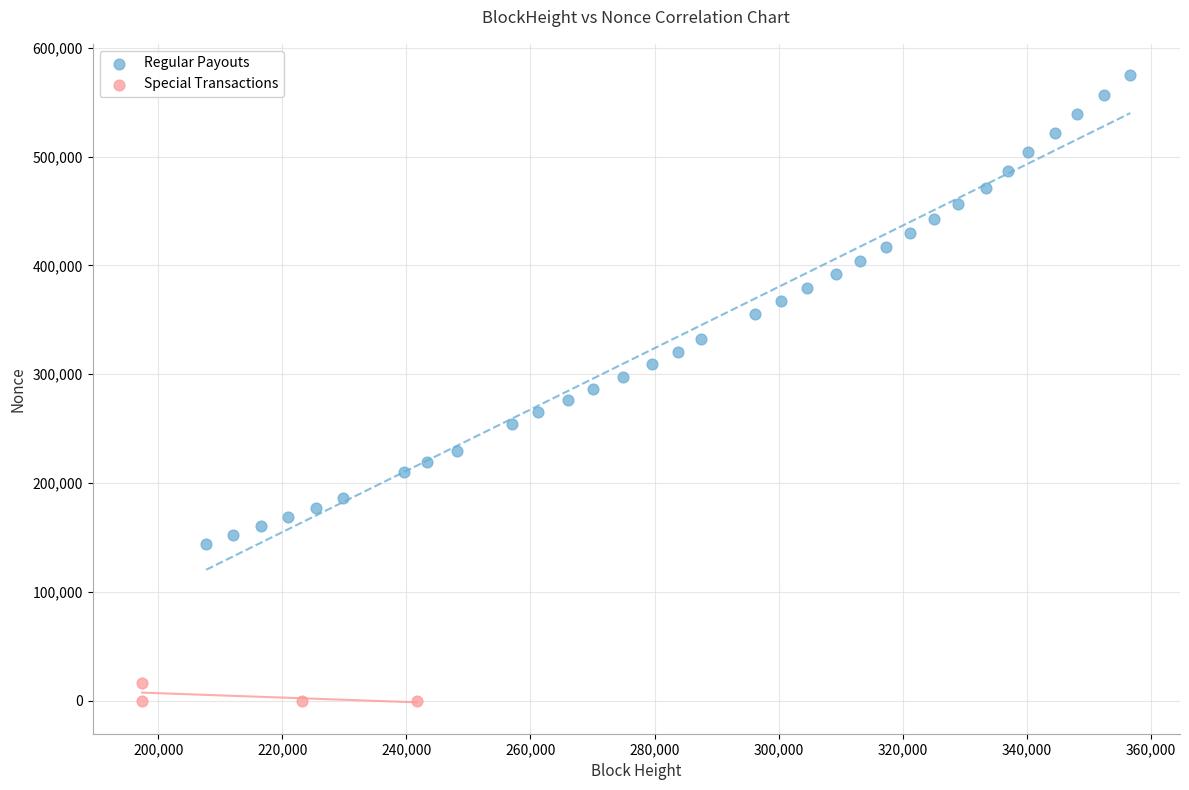

Which series has the largest Y range (max minus min)?

Regular Payouts